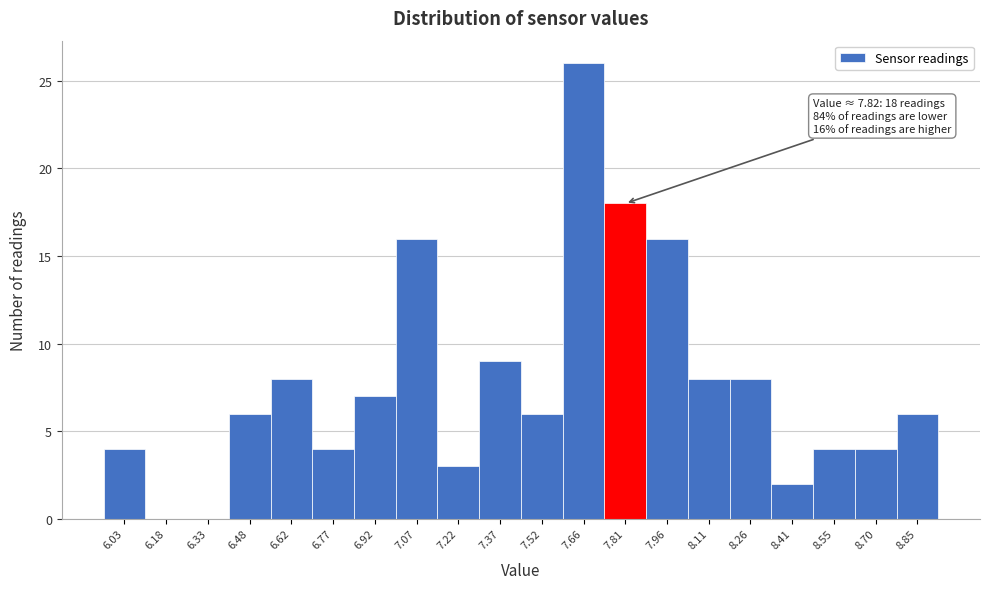

Reading left to right, what are all the values shown in this chart?

6.03=4	6.18=0	6.33=0	6.48=6	6.62=8	6.77=4	6.92=7	7.07=16	7.22=3	7.37=9	7.52=6	7.66=26	7.81=18	7.96=16	8.11=8	8.26=8	8.41=2	8.55=4	8.70=4	8.85=6